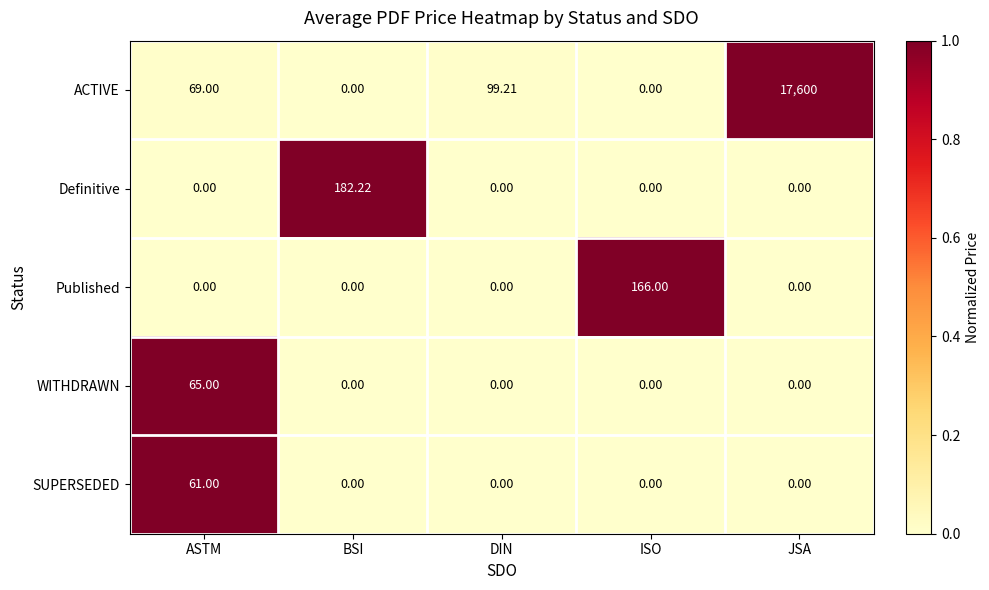

What is the total value across all series at ISO?

166.0